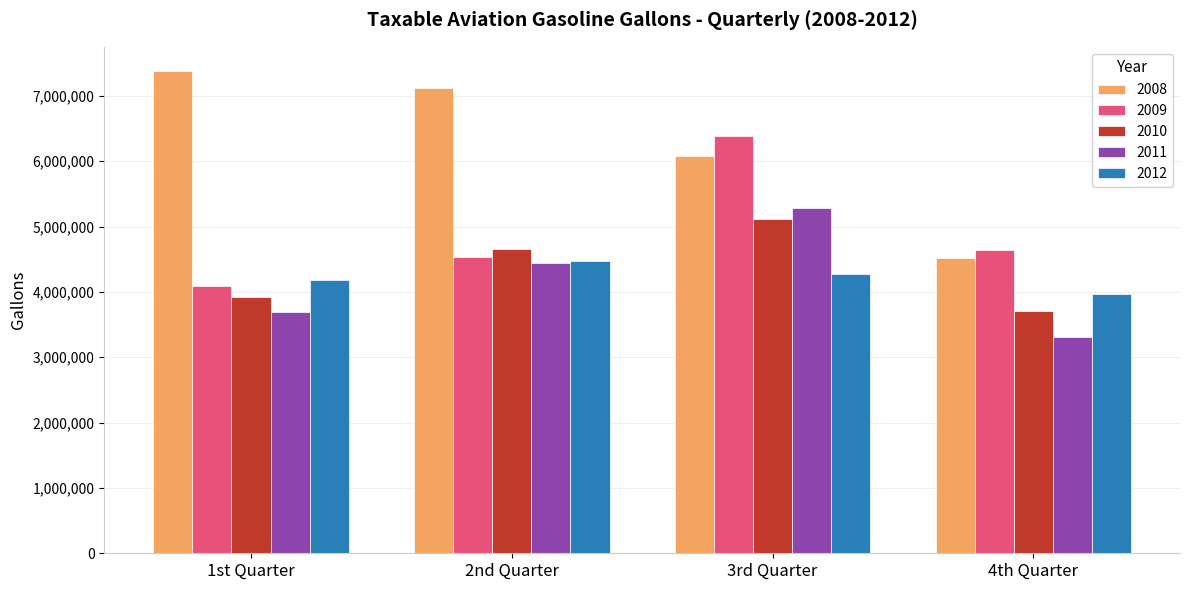

Is it true that 2010 equals 4654180 at 2nd Quarter?

True